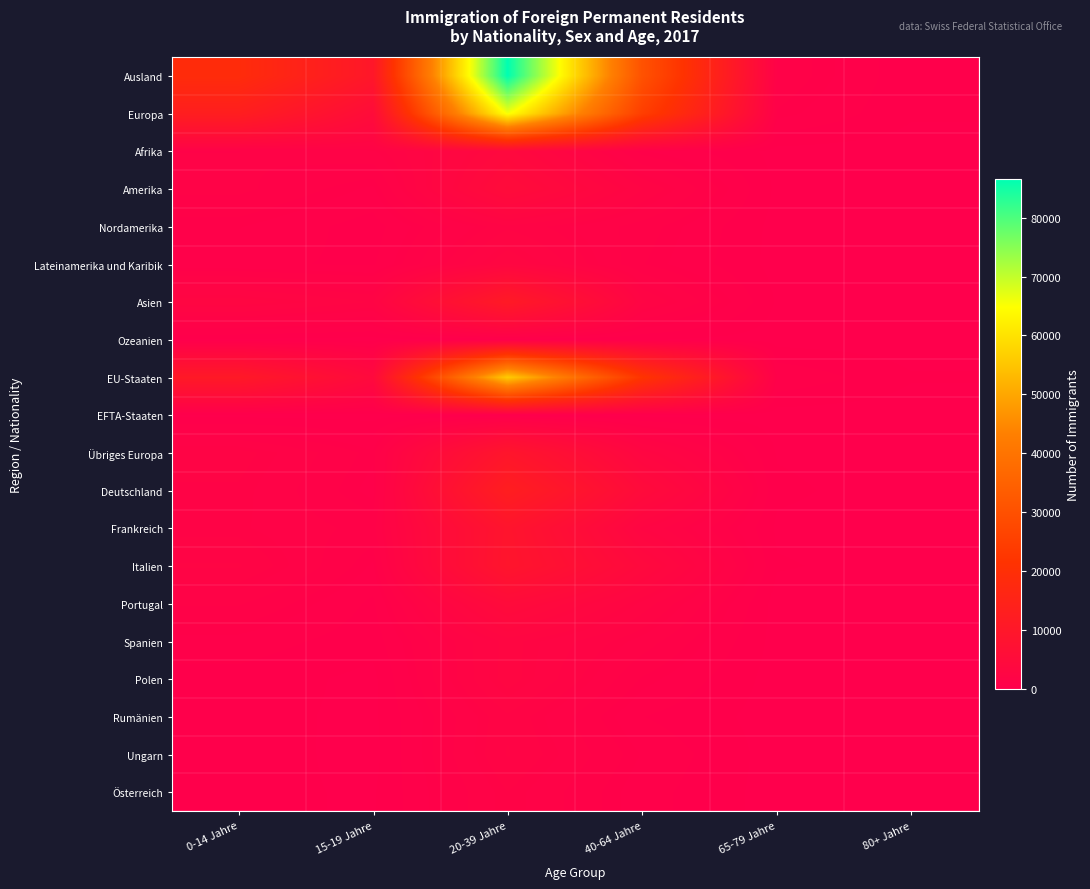

At which category does the chart reach its minimum across all series?

80+ Jahre